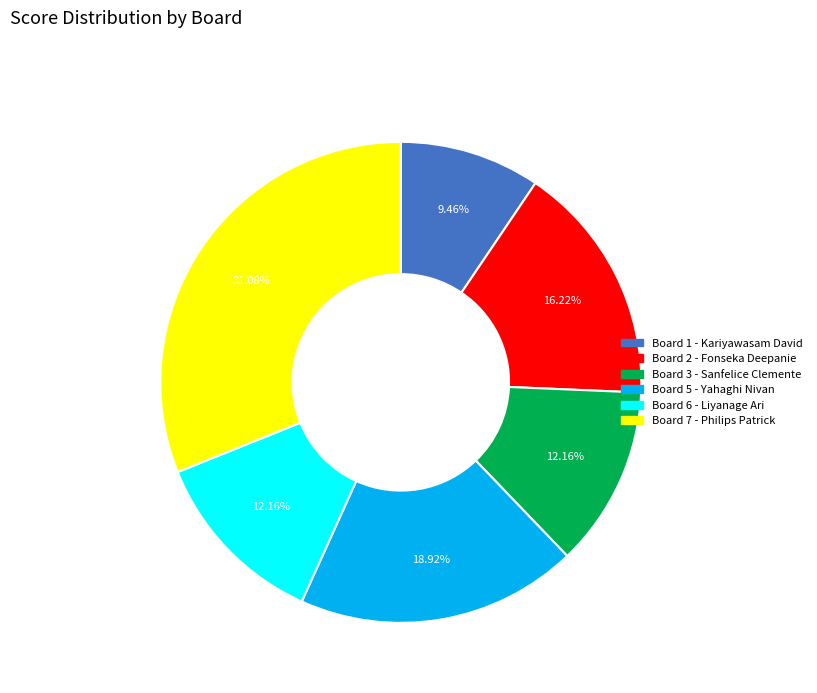

Is there a majority slice in this chart?

No